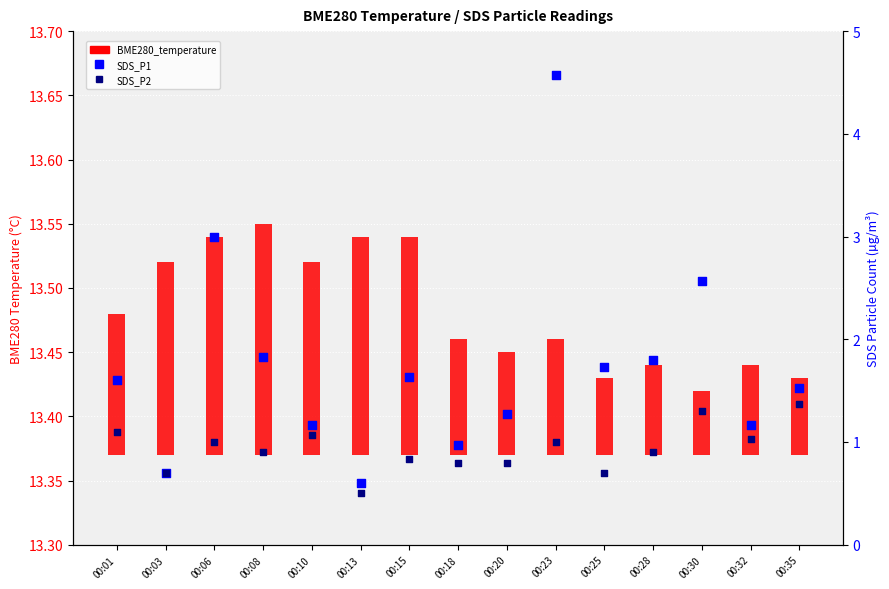

At how many categories does at least one series exceed 4?

1